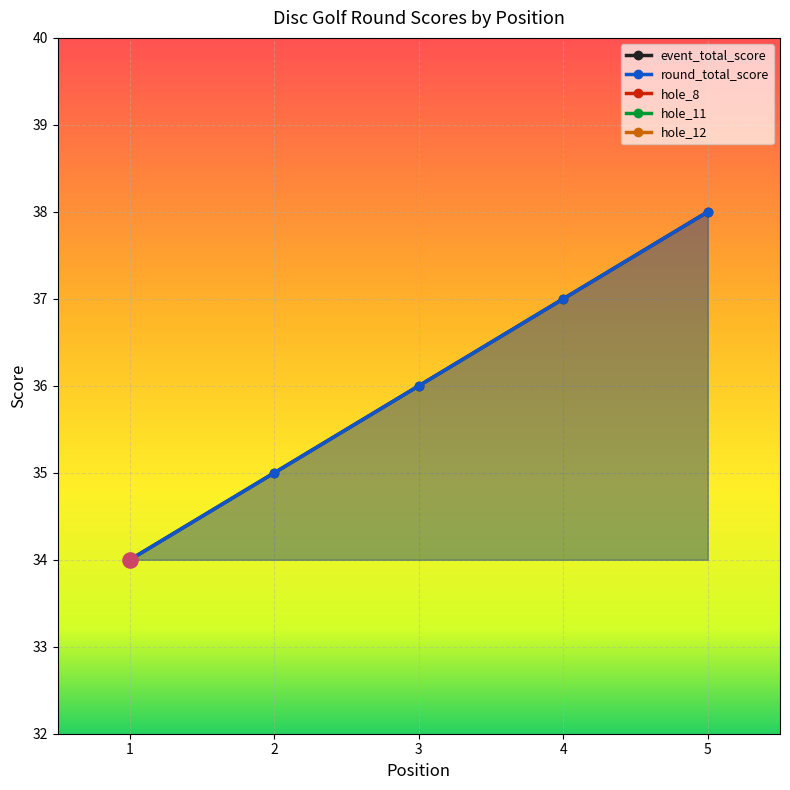

Which series has the largest total across all categories?

event_total_score